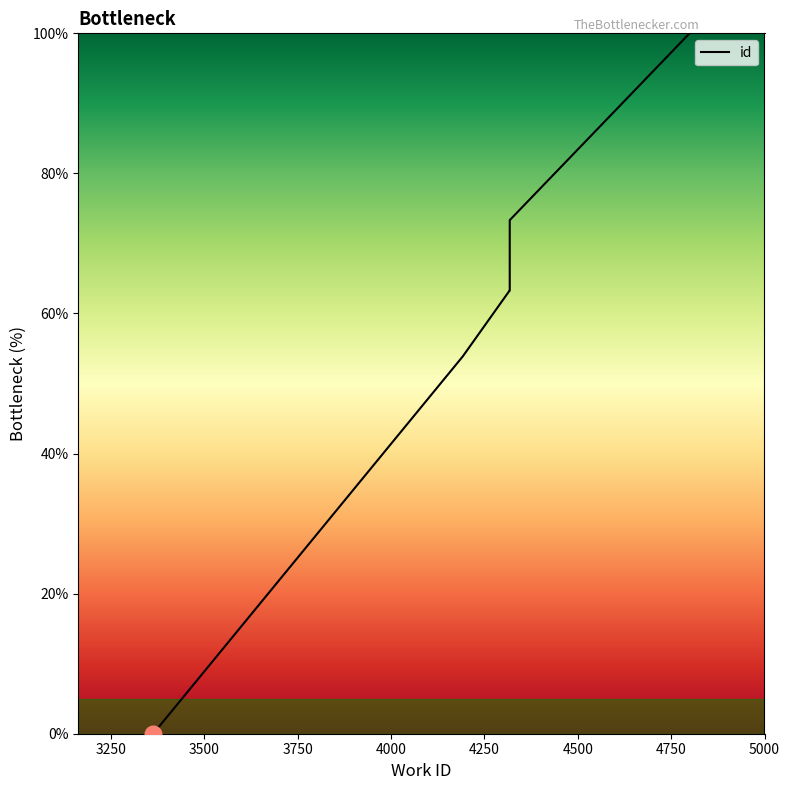

What is the average value?

56.7